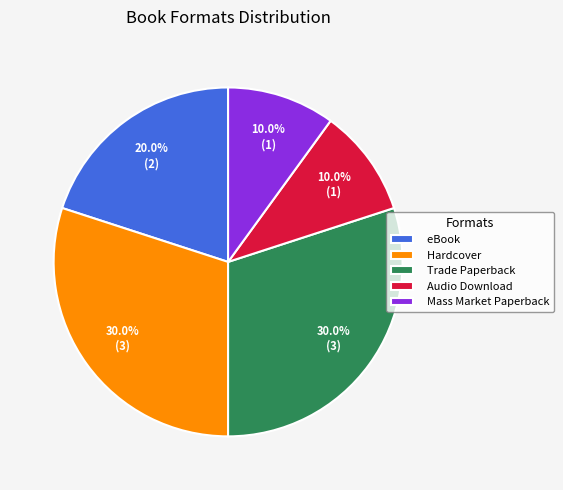

How many segments does this pie chart have?

5